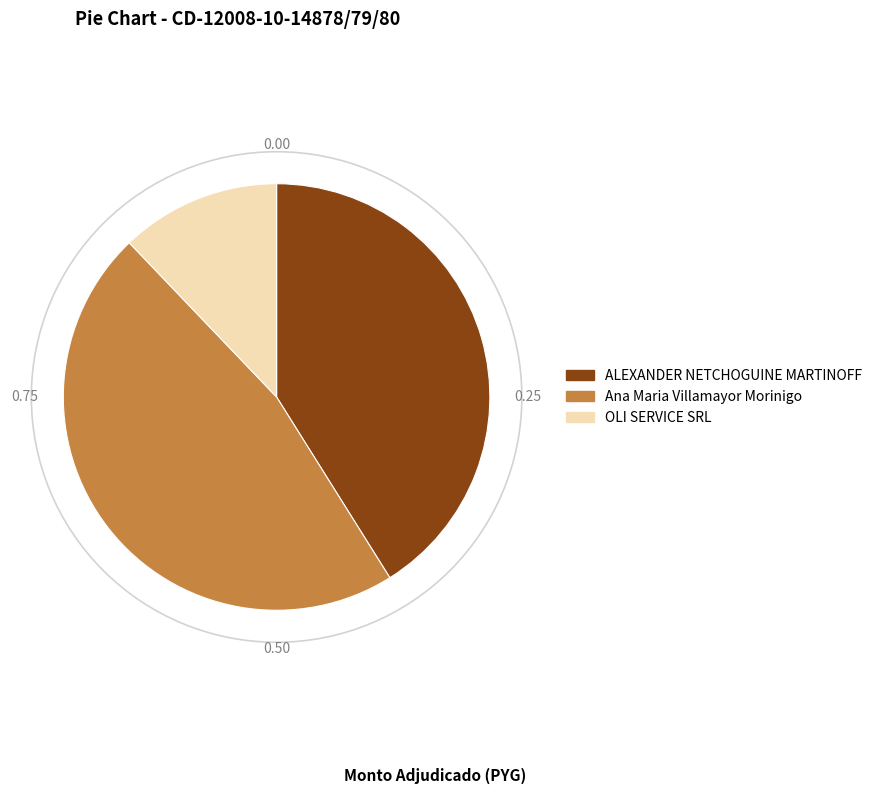

Is it true that ALEXANDER NETCHOGUINE MARTINOFF is 52% of the pie?

False